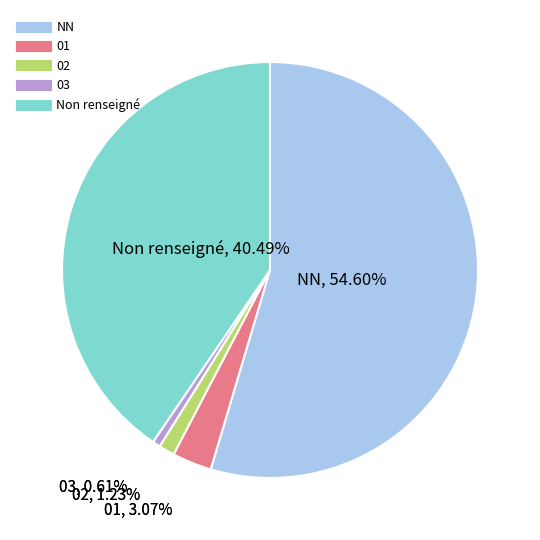

Is there any slice that represents more than half of the pie?

Yes